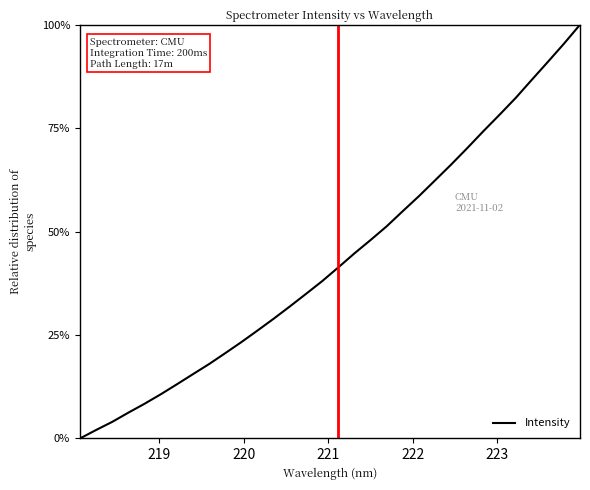

What is the maximum value shown in the chart?

100.0